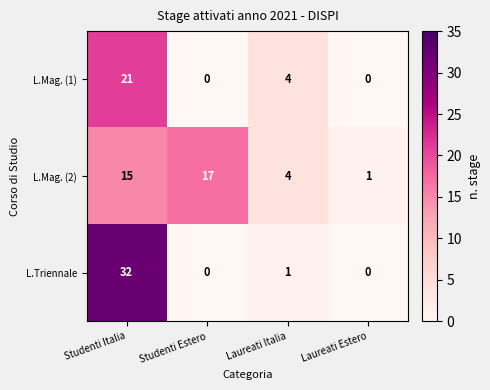

Which series has the largest total across all categories?

L.Mag. (2)